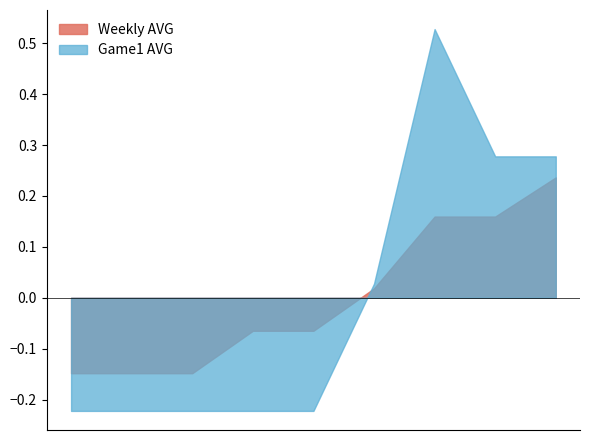

Rank the series by their maximum value, from lowest to highest.

Weekly AVG, Game1 AVG